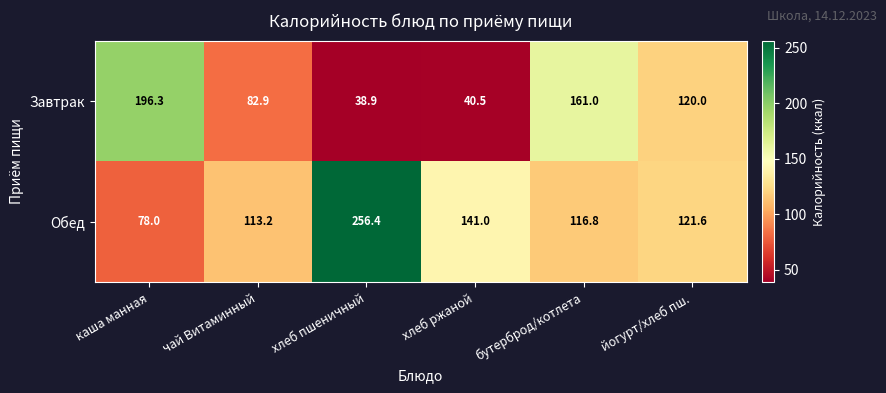

Which series has the largest total across all categories?

Обед